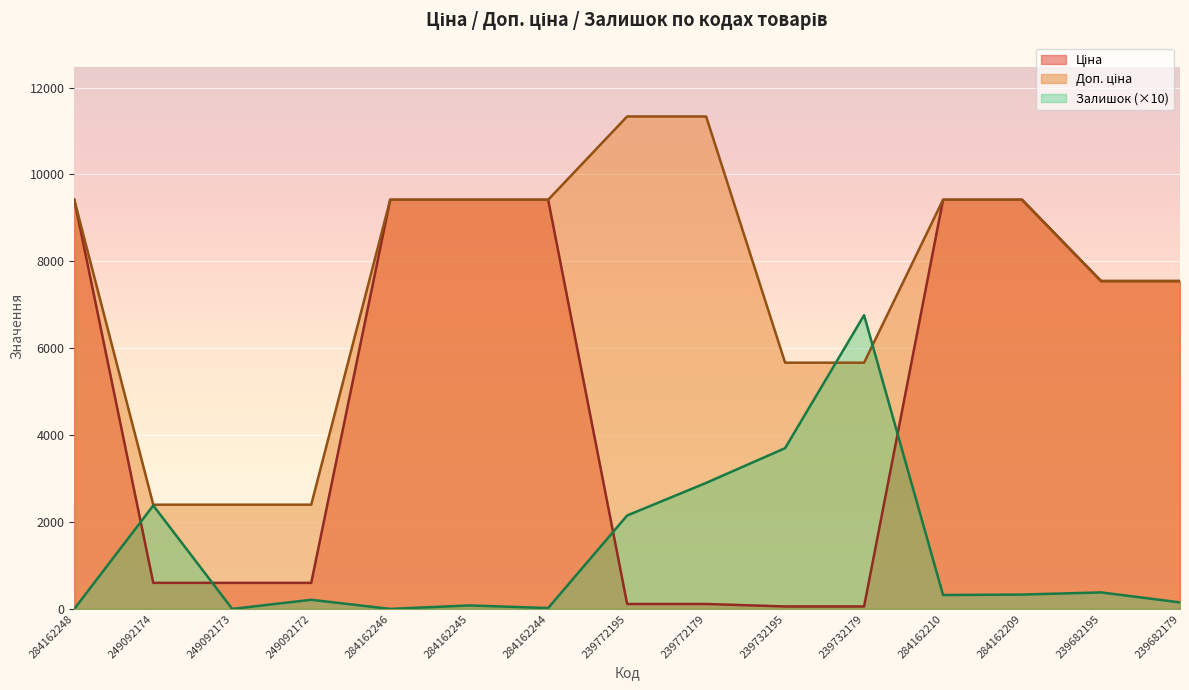

What is the average value of the Залишок series?

1292.0